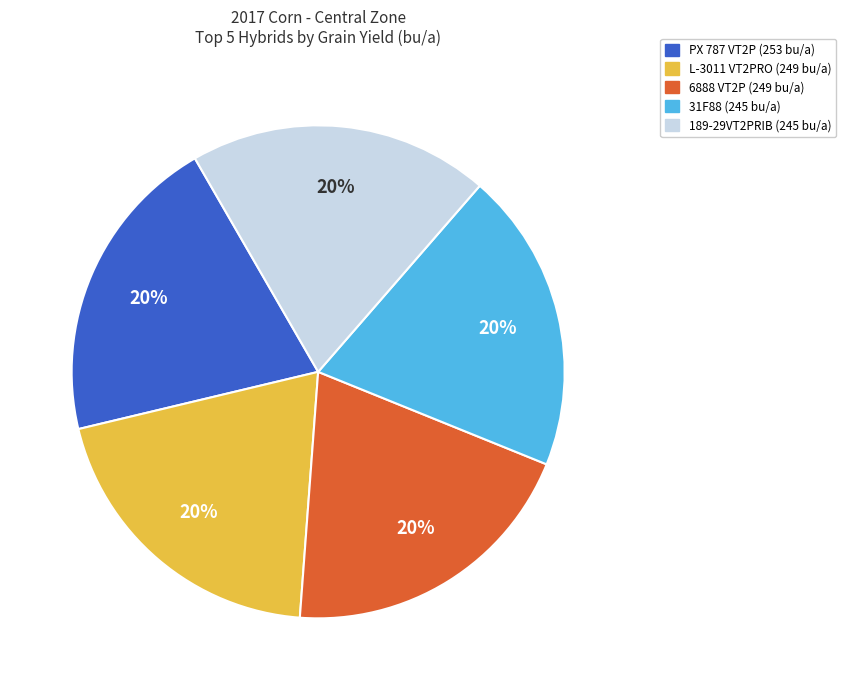

Does any single category account for the majority?

No